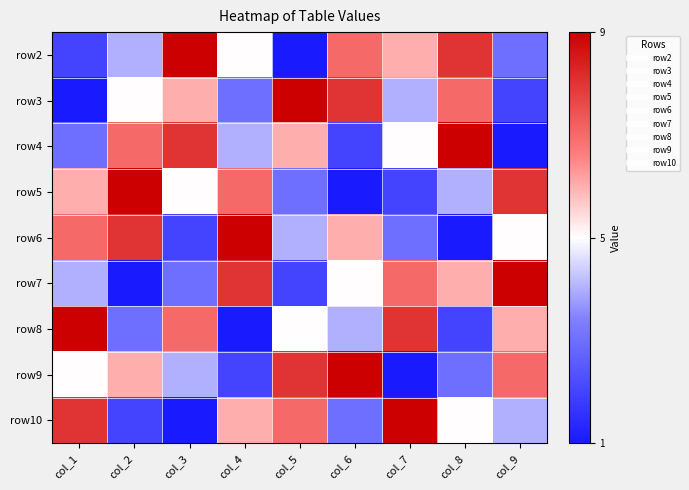

What is the spread (max minus min) of values at col_5?

1.0